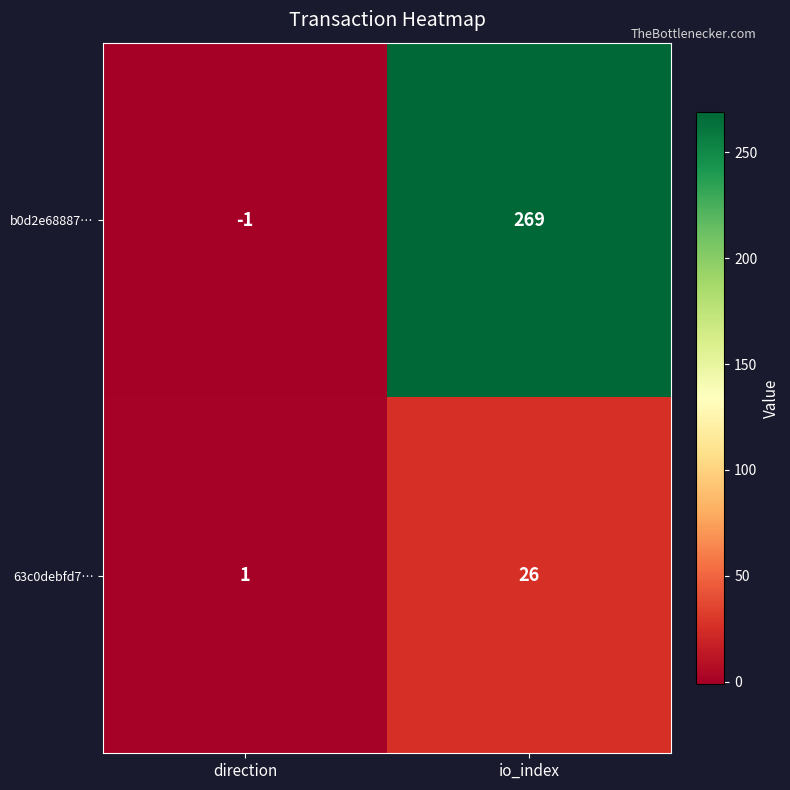

What is the total value across all series at io_index?

295